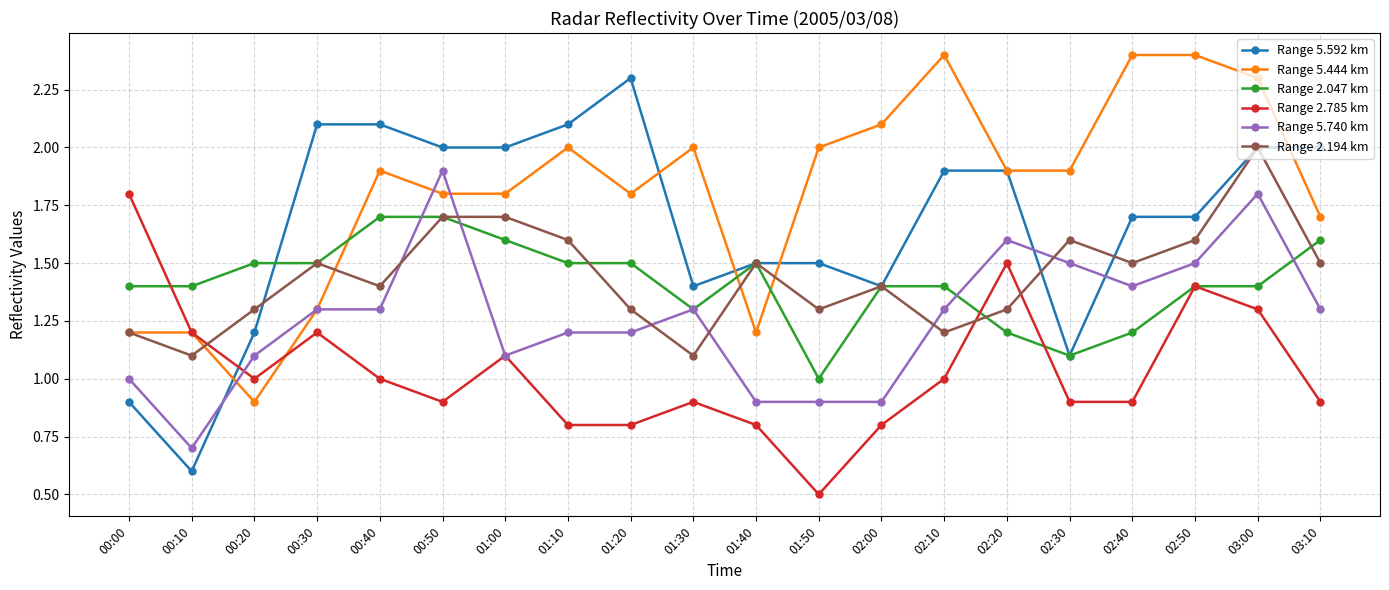

Reading right to left, transcribe all the data shown in this chart.

Range 5.592 km: 2.0	2.0	1.7	1.7	1.1	1.9	1.9	1.4	1.5	1.5	1.4	2.3	2.1	2.0	2.0	2.1	2.1	1.2	0.6	0.9
Range 5.444 km: 1.7	2.3	2.4	2.4	1.9	1.9	2.4	2.1	2.0	1.2	2.0	1.8	2.0	1.8	1.8	1.9	1.3	0.9	1.2	1.2
Range 2.047 km: 1.6	1.4	1.4	1.2	1.1	1.2	1.4	1.4	1.0	1.5	1.3	1.5	1.5	1.6	1.7	1.7	1.5	1.5	1.4	1.4
Range 2.785 km: 0.9	1.3	1.4	0.9	0.9	1.5	1.0	0.8	0.5	0.8	0.9	0.8	0.8	1.1	0.9	1.0	1.2	1.0	1.2	1.8
Range 5.740 km: 1.3	1.8	1.5	1.4	1.5	1.6	1.3	0.9	0.9	0.9	1.3	1.2	1.2	1.1	1.9	1.3	1.3	1.1	0.7	1.0
Range 2.194 km: 1.5	2.0	1.6	1.5	1.6	1.3	1.2	1.4	1.3	1.5	1.1	1.3	1.6	1.7	1.7	1.4	1.5	1.3	1.1	1.2